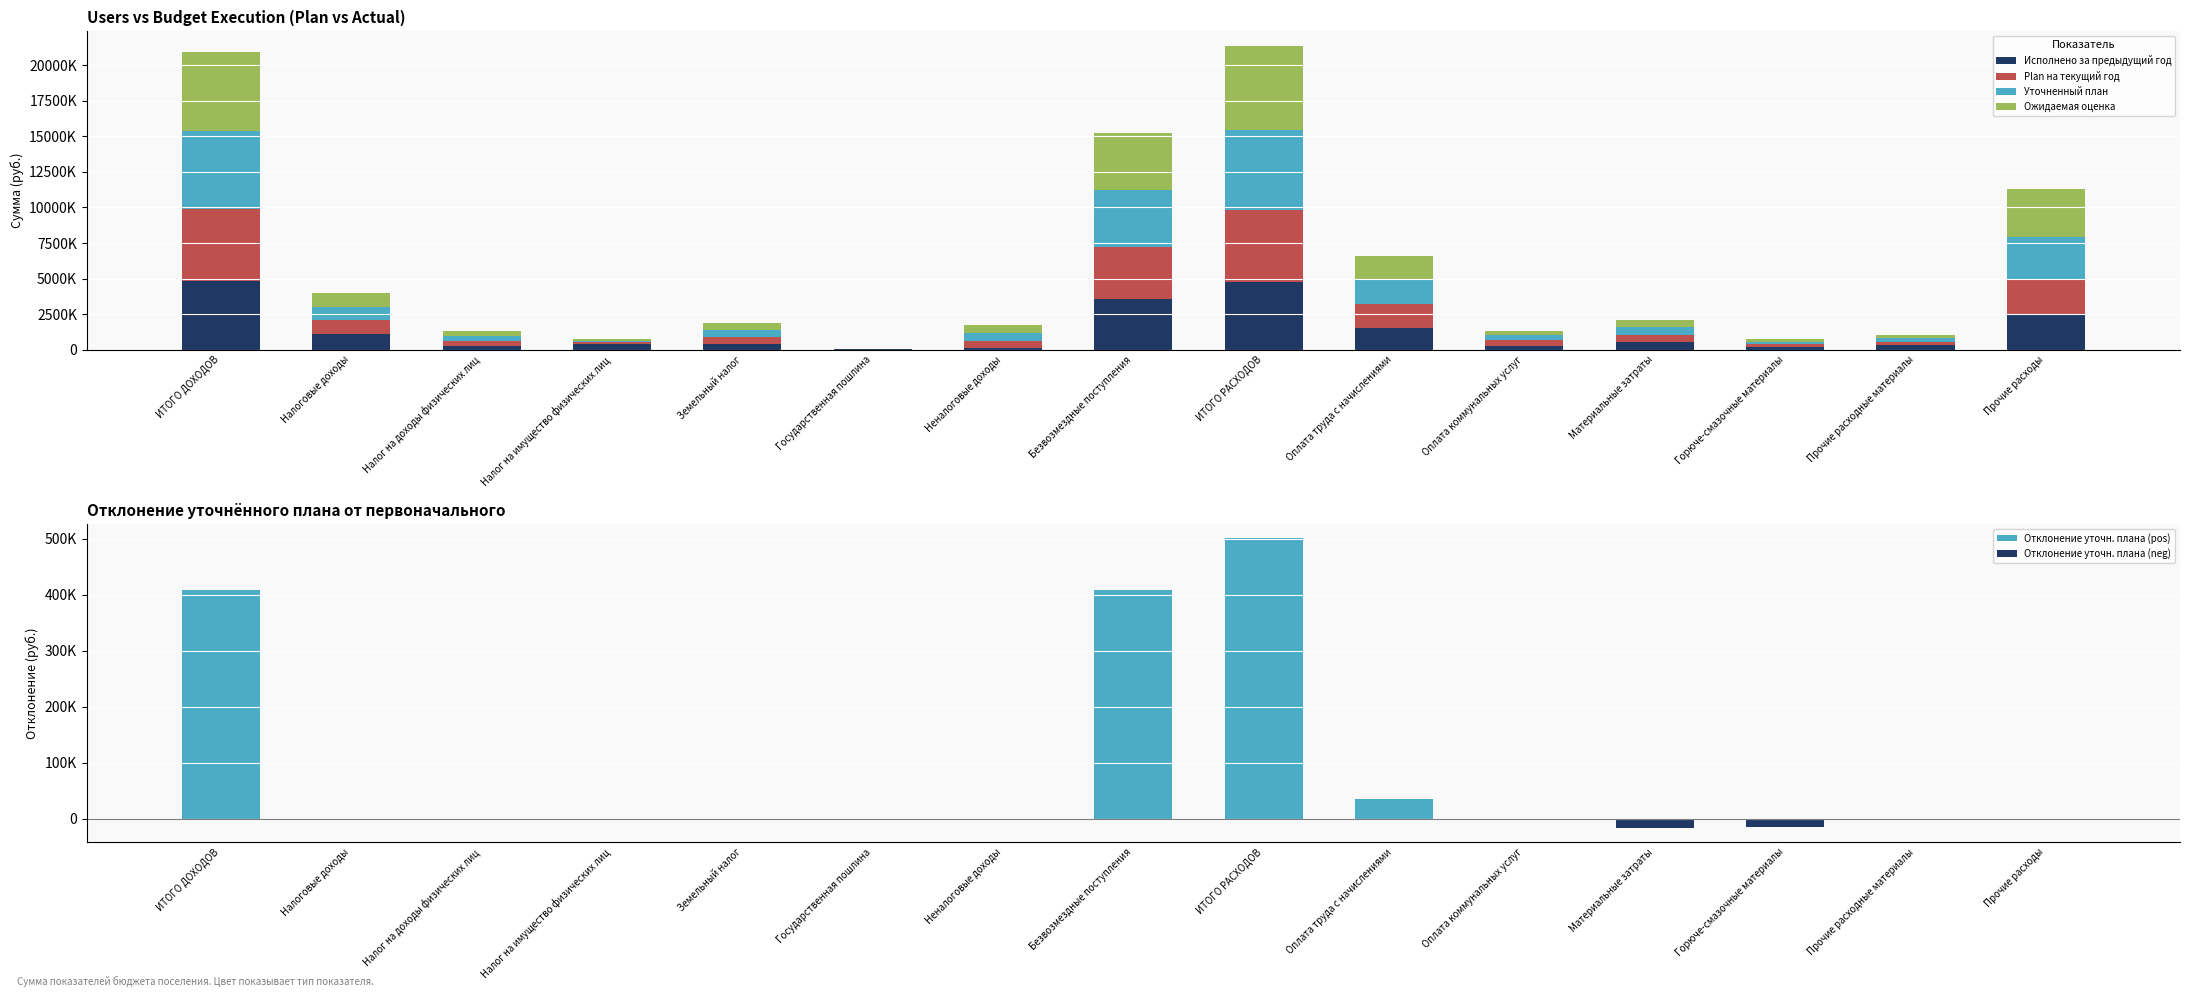

What is the label of the 6th bar from the left?

Государственная пошлина